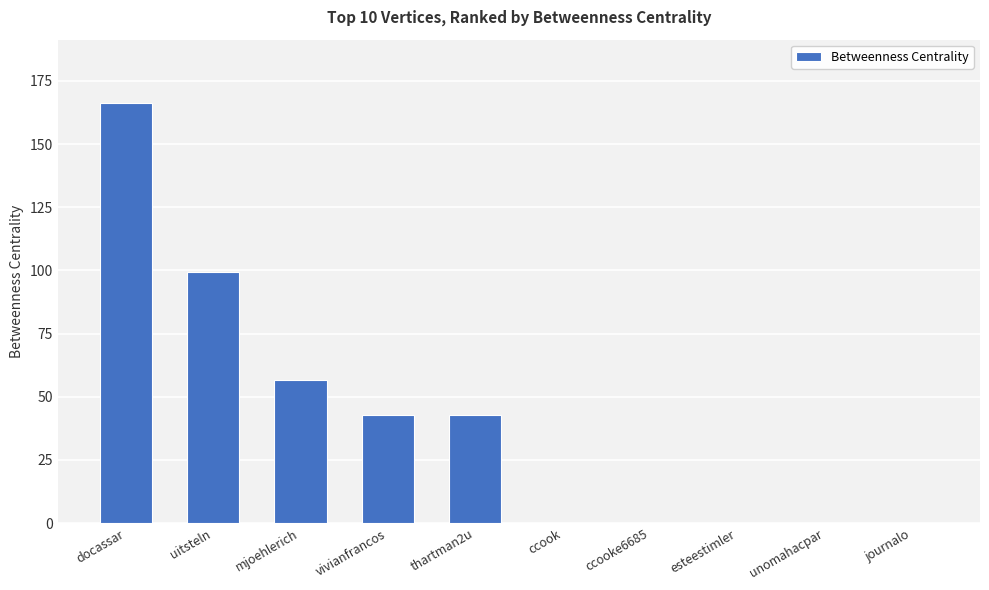

Reading left to right, what are all the values shown in this chart?

166.4	99.2	56.6	42.9	42.9	0.0	0.0	0.0	0.0	0.0